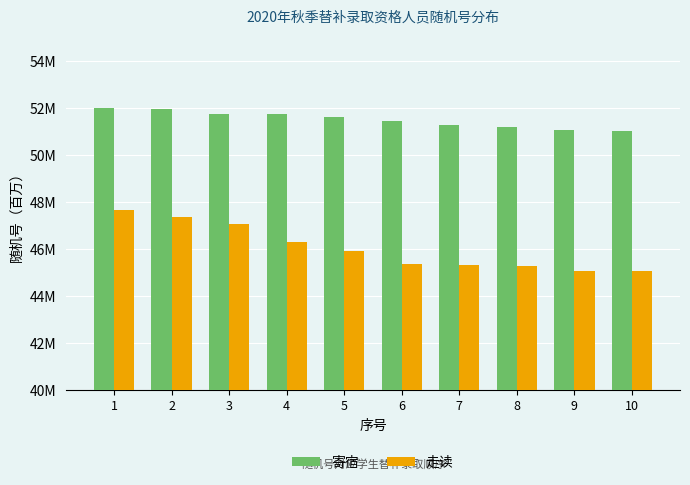

What are all the series names shown in the legend?

寄宿, 走读